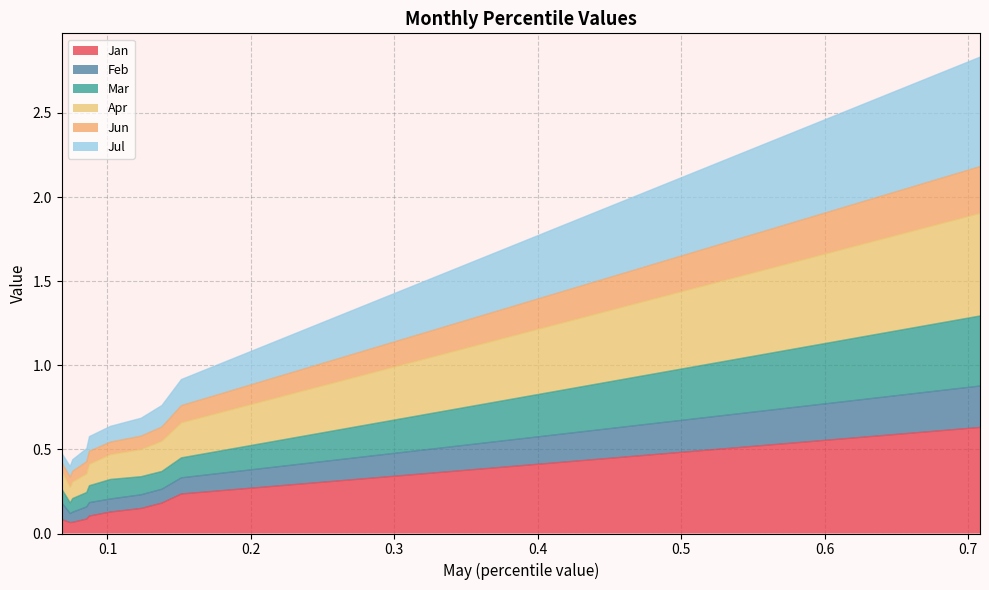

Is the value of Apr at pct95 greater than the value of Jul at pct35?

Yes